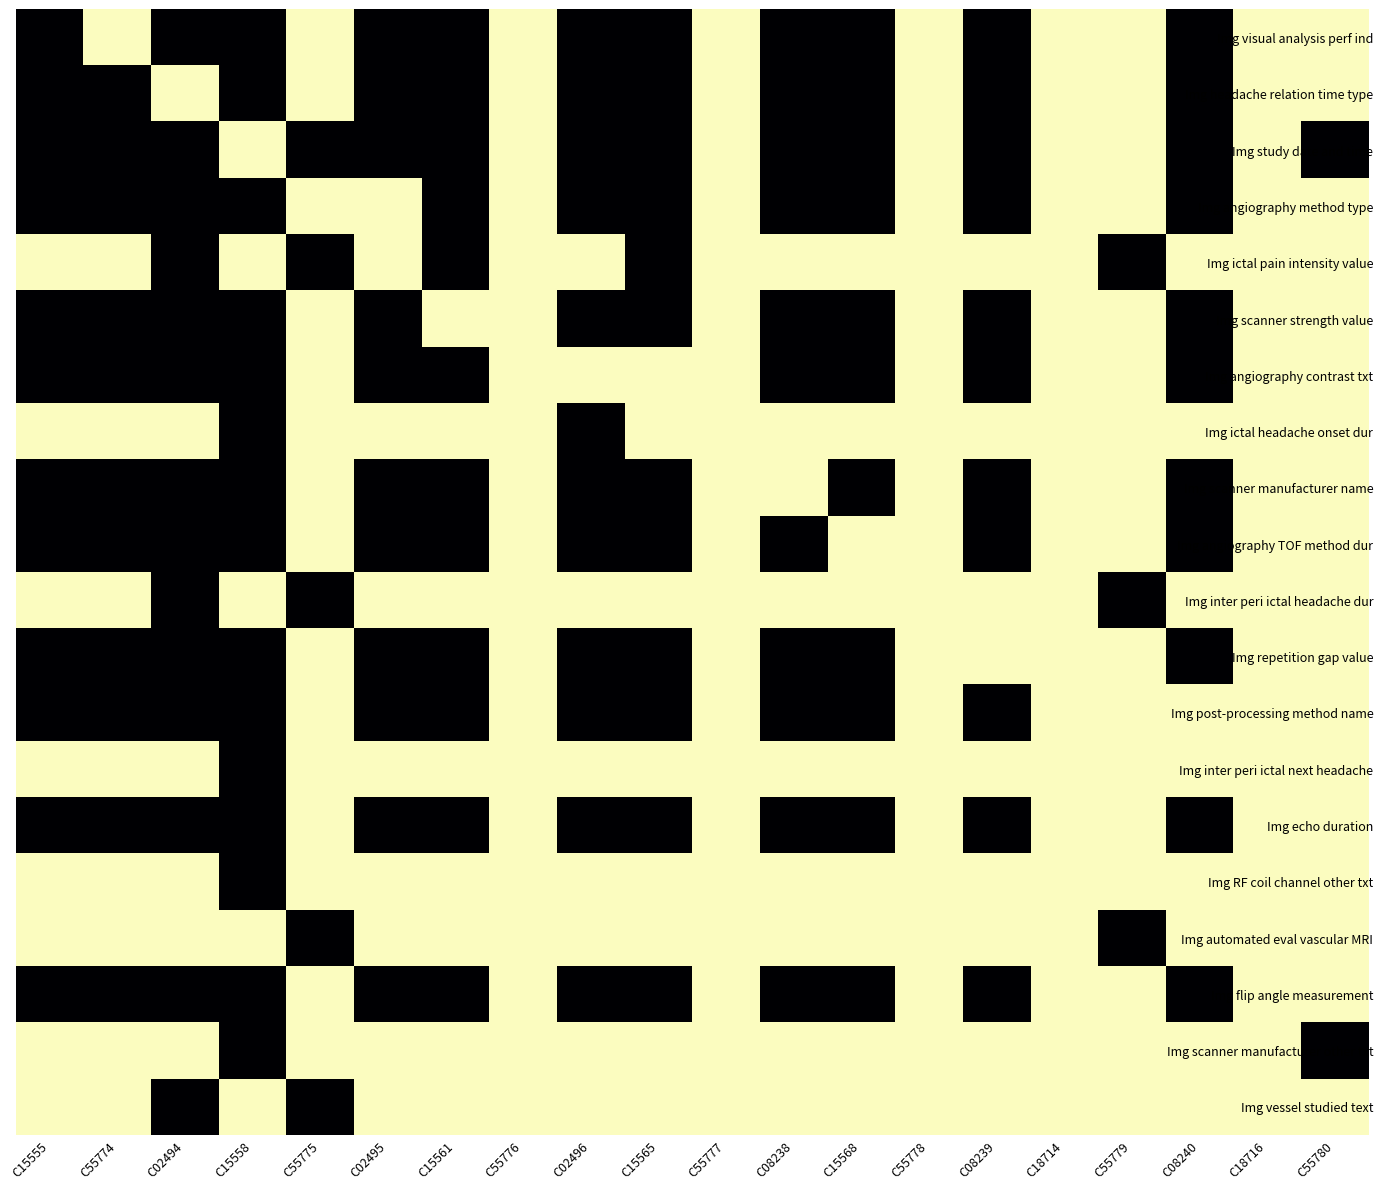

Reading right to left, transcribe all the data shown in this chart.

Img visual analysis perf ind: C55780=1	C18716=1	C08240=3	C55779=1	C18714=1	C08239=3	C55778=1	C15568=3	C08238=3	C55777=1	C15565=3	C02496=3	C55776=1	C15561=3	C02495=3	C55775=1	C15558=3	C02494=3	C55774=1	C15555=3
Img headache relation time type: C55780=1	C18716=1	C08240=3	C55779=1	C18714=1	C08239=3	C55778=1	C15568=3	C08238=3	C55777=1	C15565=3	C02496=3	C55776=1	C15561=3	C02495=3	C55775=1	C15558=3	C02494=1	C55774=3	C15555=3
Img study date and time: C55780=3	C18716=1	C08240=3	C55779=1	C18714=1	C08239=3	C55778=1	C15568=3	C08238=3	C55777=1	C15565=3	C02496=3	C55776=1	C15561=3	C02495=3	C55775=3	C15558=1	C02494=3	C55774=3	C15555=3
Img angiography method type: C55780=1	C18716=1	C08240=3	C55779=1	C18714=1	C08239=3	C55778=1	C15568=3	C08238=3	C55777=1	C15565=3	C02496=3	C55776=1	C15561=3	C02495=1	C55775=1	C15558=3	C02494=3	C55774=3	C15555=3
Img ictal pain intensity value: C55780=1	C18716=1	C08240=1	C55779=3	C18714=1	C08239=1	C55778=1	C15568=1	C08238=1	C55777=1	C15565=3	C02496=1	C55776=1	C15561=3	C02495=1	C55775=3	C15558=1	C02494=3	C55774=1	C15555=1
Img scanner strength value: C55780=1	C18716=1	C08240=3	C55779=1	C18714=1	C08239=3	C55778=1	C15568=3	C08238=3	C55777=1	C15565=3	C02496=3	C55776=1	C15561=1	C02495=3	C55775=1	C15558=3	C02494=3	C55774=3	C15555=3
Img angiography contrast txt: C55780=1	C18716=1	C08240=3	C55779=1	C18714=1	C08239=3	C55778=1	C15568=3	C08238=3	C55777=1	C15565=1	C02496=1	C55776=1	C15561=3	C02495=3	C55775=1	C15558=3	C02494=3	C55774=3	C15555=3
Img ictal headache onset dur: C55780=1	C18716=1	C08240=1	C55779=1	C18714=1	C08239=1	C55778=1	C15568=1	C08238=1	C55777=1	C15565=1	C02496=3	C55776=1	C15561=1	C02495=1	C55775=1	C15558=3	C02494=1	C55774=1	C15555=1
Img scanner manufacturer name: C55780=1	C18716=1	C08240=3	C55779=1	C18714=1	C08239=3	C55778=1	C15568=3	C08238=1	C55777=1	C15565=3	C02496=3	C55776=1	C15561=3	C02495=3	C55775=1	C15558=3	C02494=3	C55774=3	C15555=3
Img angiography TOF method dur: C55780=1	C18716=1	C08240=3	C55779=1	C18714=1	C08239=3	C55778=1	C15568=1	C08238=3	C55777=1	C15565=3	C02496=3	C55776=1	C15561=3	C02495=3	C55775=1	C15558=3	C02494=3	C55774=3	C15555=3
Img inter peri ictal headache dur: C55780=1	C18716=1	C08240=1	C55779=3	C18714=1	C08239=1	C55778=1	C15568=1	C08238=1	C55777=1	C15565=1	C02496=1	C55776=1	C15561=1	C02495=1	C55775=3	C15558=1	C02494=3	C55774=1	C15555=1
Img repetition gap value: C55780=1	C18716=1	C08240=3	C55779=1	C18714=1	C08239=1	C55778=1	C15568=3	C08238=3	C55777=1	C15565=3	C02496=3	C55776=1	C15561=3	C02495=3	C55775=1	C15558=3	C02494=3	C55774=3	C15555=3
Img post-processing method name: C55780=1	C18716=1	C08240=1	C55779=1	C18714=1	C08239=3	C55778=1	C15568=3	C08238=3	C55777=1	C15565=3	C02496=3	C55776=1	C15561=3	C02495=3	C55775=1	C15558=3	C02494=3	C55774=3	C15555=3
Img inter peri ictal next headache: C55780=1	C18716=1	C08240=1	C55779=1	C18714=1	C08239=1	C55778=1	C15568=1	C08238=1	C55777=1	C15565=1	C02496=1	C55776=1	C15561=1	C02495=1	C55775=1	C15558=3	C02494=1	C55774=1	C15555=1
Img echo duration: C55780=1	C18716=1	C08240=3	C55779=1	C18714=1	C08239=3	C55778=1	C15568=3	C08238=3	C55777=1	C15565=3	C02496=3	C55776=1	C15561=3	C02495=3	C55775=1	C15558=3	C02494=3	C55774=3	C15555=3
Img RF coil channel other txt: C55780=1	C18716=1	C08240=1	C55779=1	C18714=1	C08239=1	C55778=1	C15568=1	C08238=1	C55777=1	C15565=1	C02496=1	C55776=1	C15561=1	C02495=1	C55775=1	C15558=3	C02494=1	C55774=1	C15555=1
Img automated eval vascular MRI: C55780=1	C18716=1	C08240=1	C55779=3	C18714=1	C08239=1	C55778=1	C15568=1	C08238=1	C55777=1	C15565=1	C02496=1	C55776=1	C15561=1	C02495=1	C55775=3	C15558=1	C02494=1	C55774=1	C15555=1
Img flip angle measurement: C55780=1	C18716=1	C08240=3	C55779=1	C18714=1	C08239=3	C55778=1	C15568=3	C08238=3	C55777=1	C15565=3	C02496=3	C55776=1	C15561=3	C02495=3	C55775=1	C15558=3	C02494=3	C55774=3	C15555=3
Img scanner manufacturer other txt: C55780=3	C18716=1	C08240=1	C55779=1	C18714=1	C08239=1	C55778=1	C15568=1	C08238=1	C55777=1	C15565=1	C02496=1	C55776=1	C15561=1	C02495=1	C55775=1	C15558=3	C02494=1	C55774=1	C15555=1
Img vessel studied text: C55780=1	C18716=1	C08240=1	C55779=1	C18714=1	C08239=1	C55778=1	C15568=1	C08238=1	C55777=1	C15565=1	C02496=1	C55776=1	C15561=1	C02495=1	C55775=3	C15558=1	C02494=3	C55774=1	C15555=1